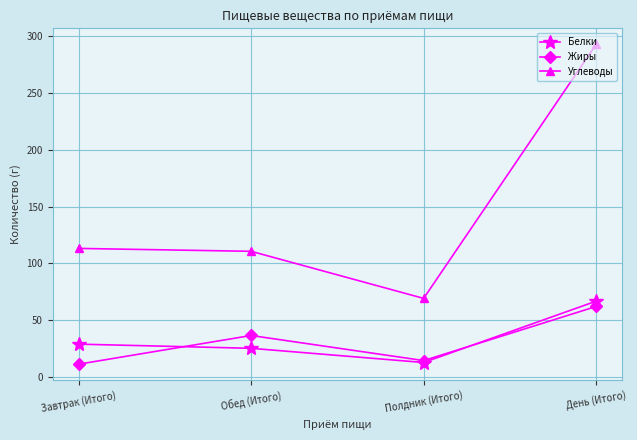

The Жиры series shows 31.9 at День (Итого). True or false?

False